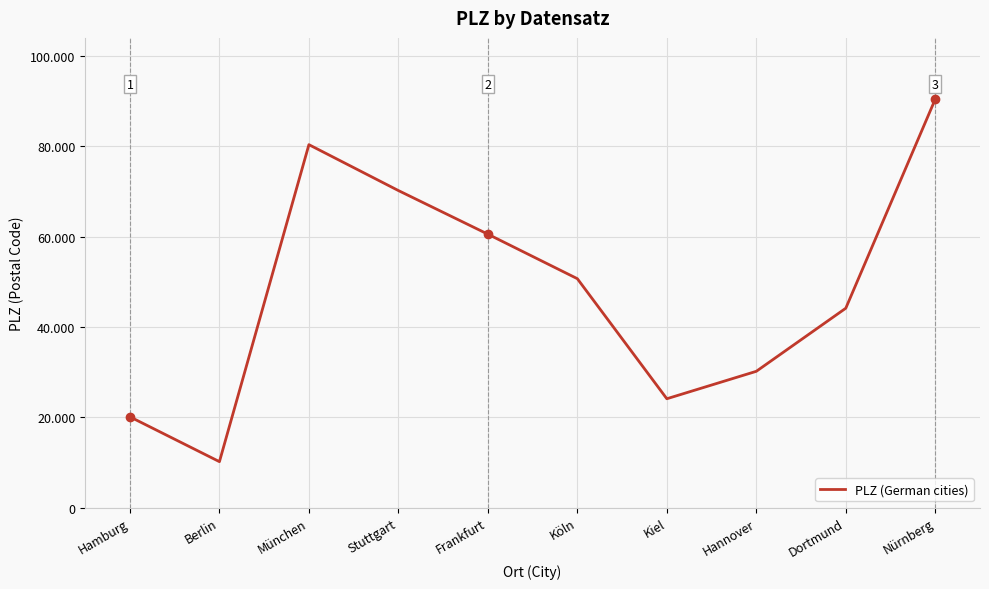

What is the difference between the maximum and minimum values?

80230